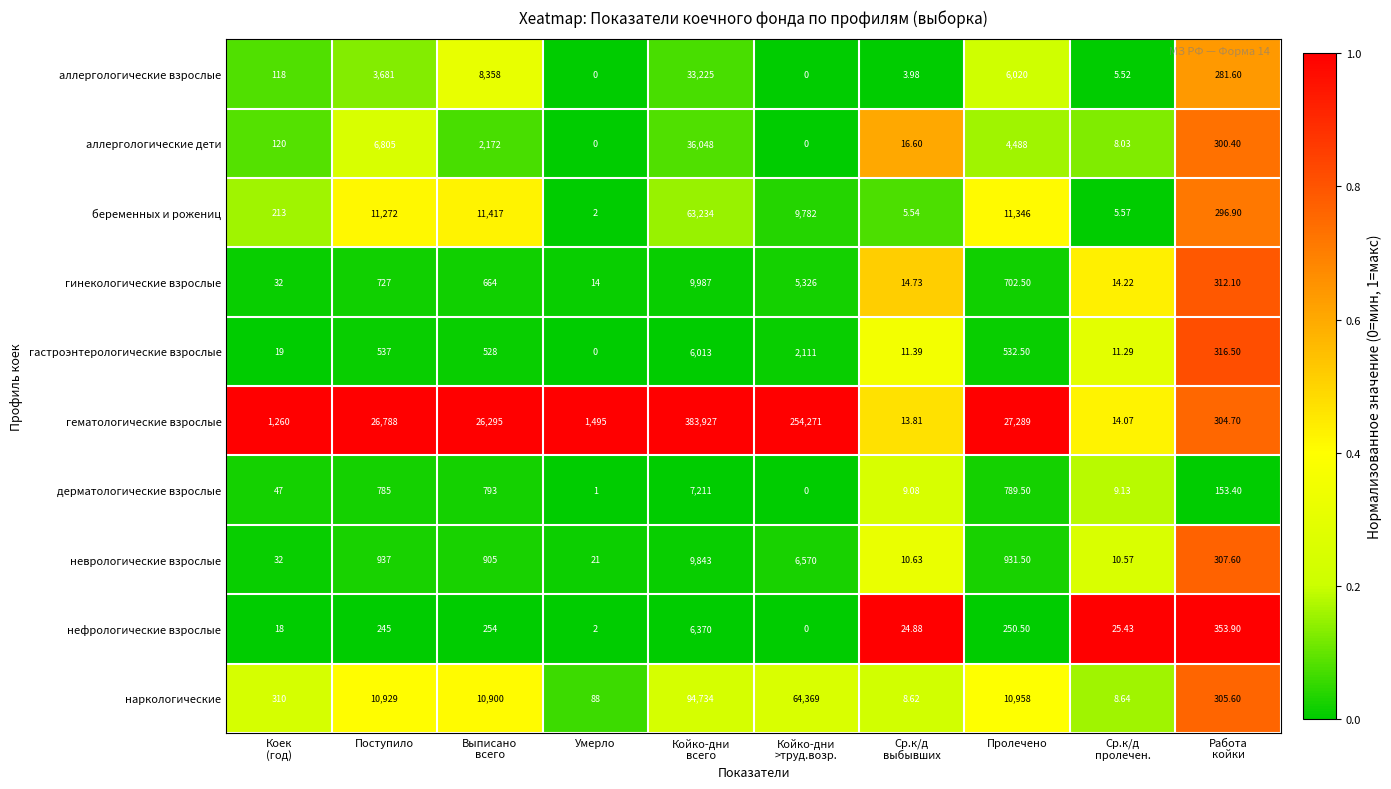

Which series has the largest range (max minus min)?

гематологические взрослые